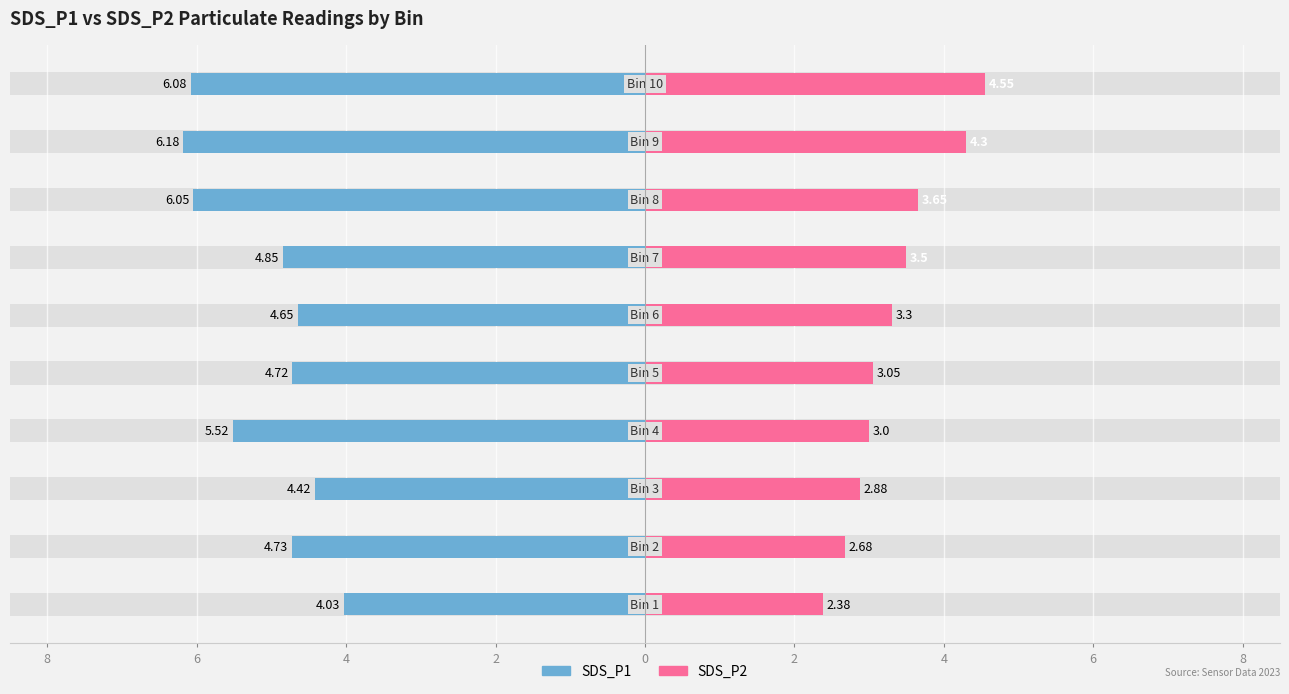

Is it true that SDS_P1 equals 1.4 at 6?

False